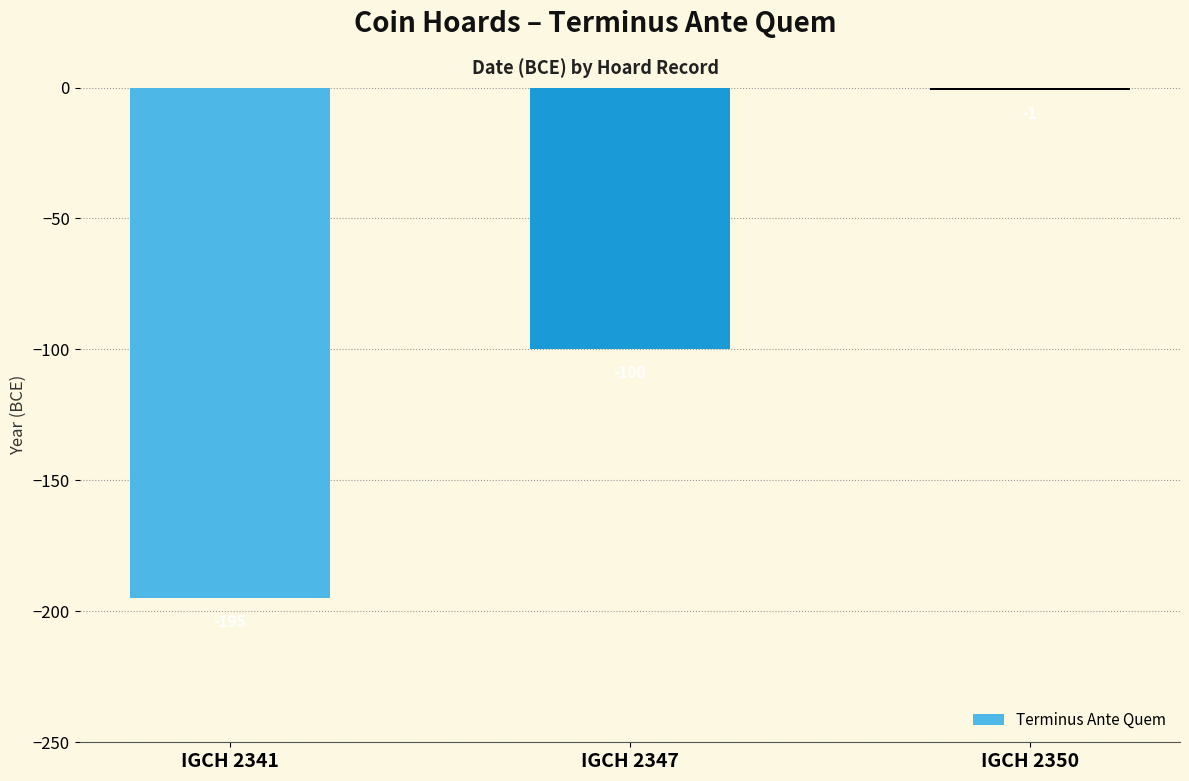

What is the sum of all values?

-296